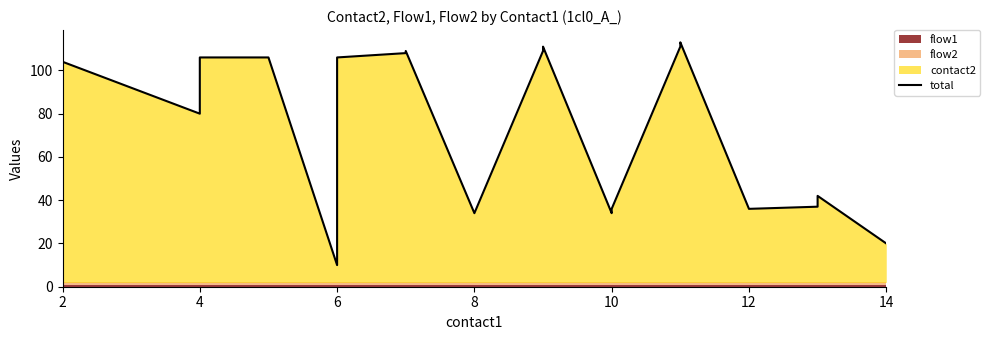

Where is the data nearest to the value 61?

4